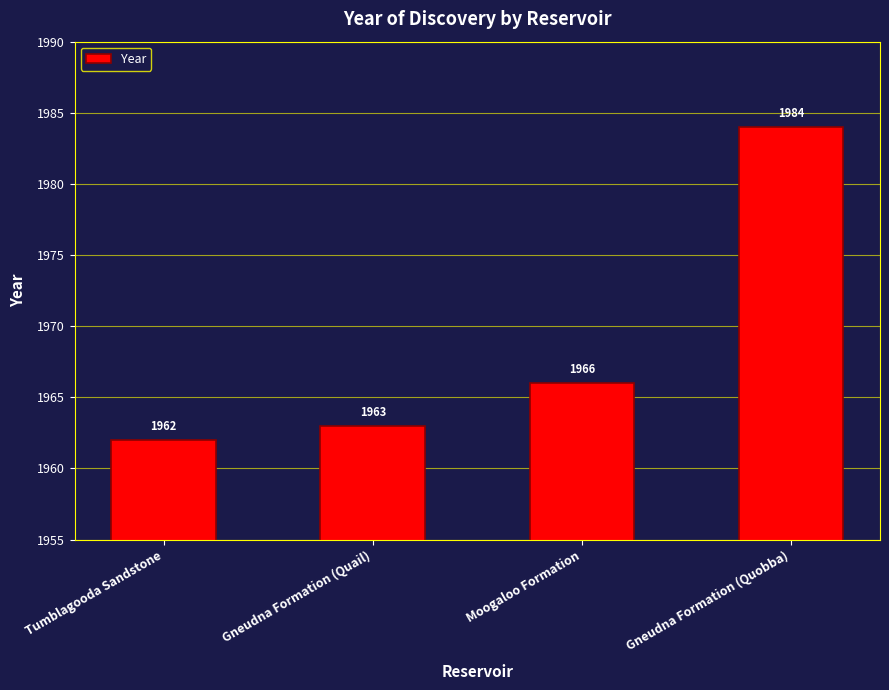

What is the label of the 1st bar from the left?

Tumblagooda Sandstone